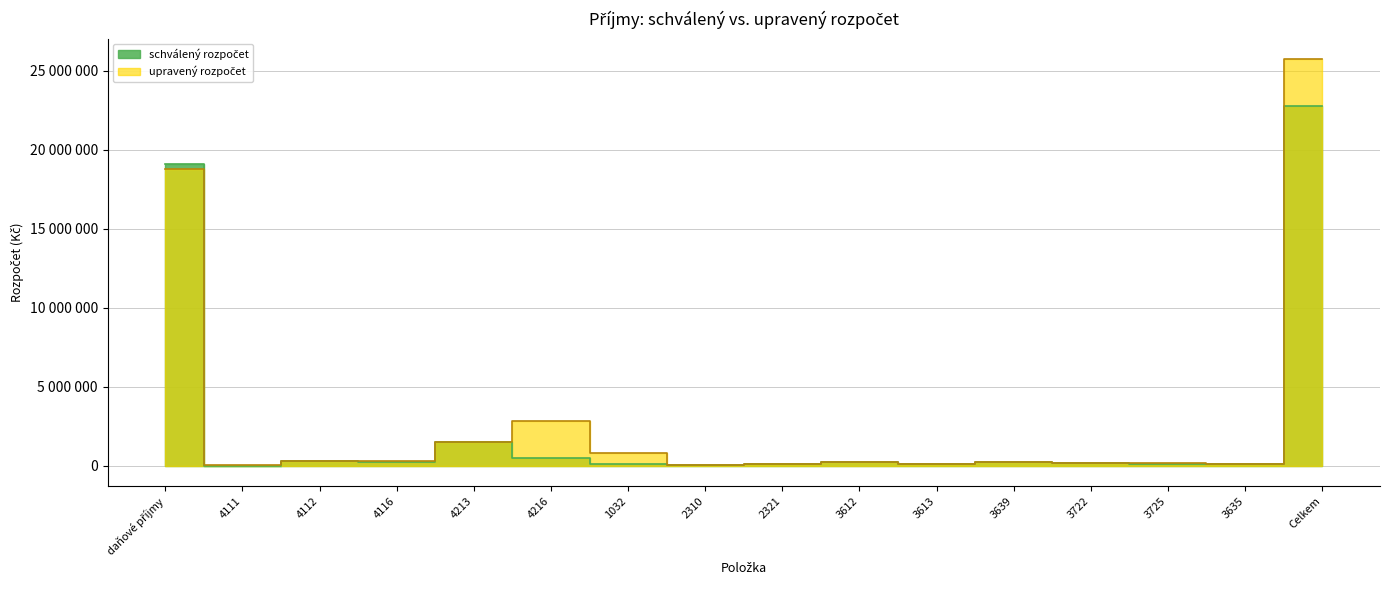

What is the label of the 4th point from the right?

3722